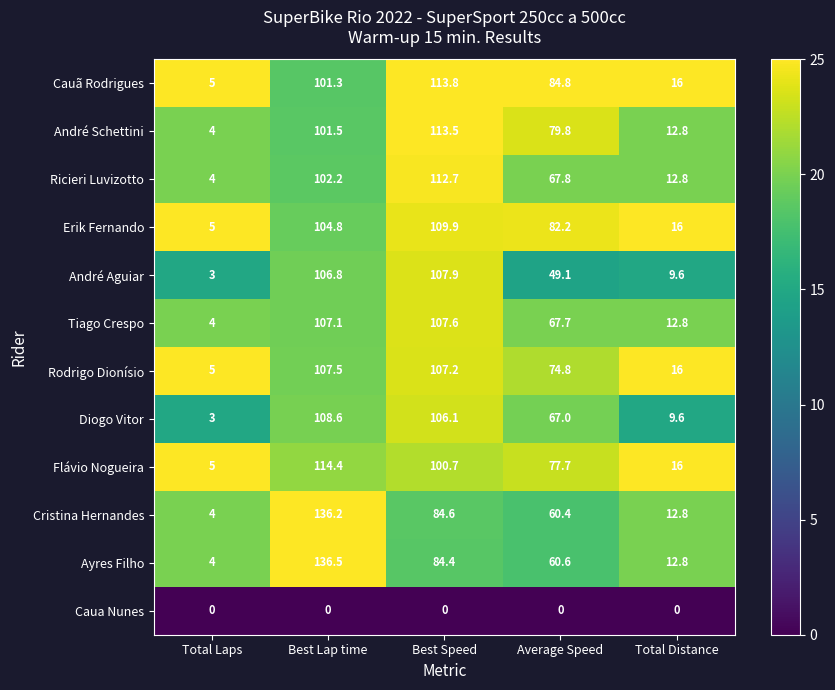

List the series in order of their peak value, lowest first.

Caua Nunes, Rodrigo Dionísio, Tiago Crespo, André Aguiar, Diogo Vitor, Erik Fernando, Ricieri Luvizotto, André Schettini, Cauã Rodrigues, Flávio Nogueira, Cristina Hernandes, Ayres Filho